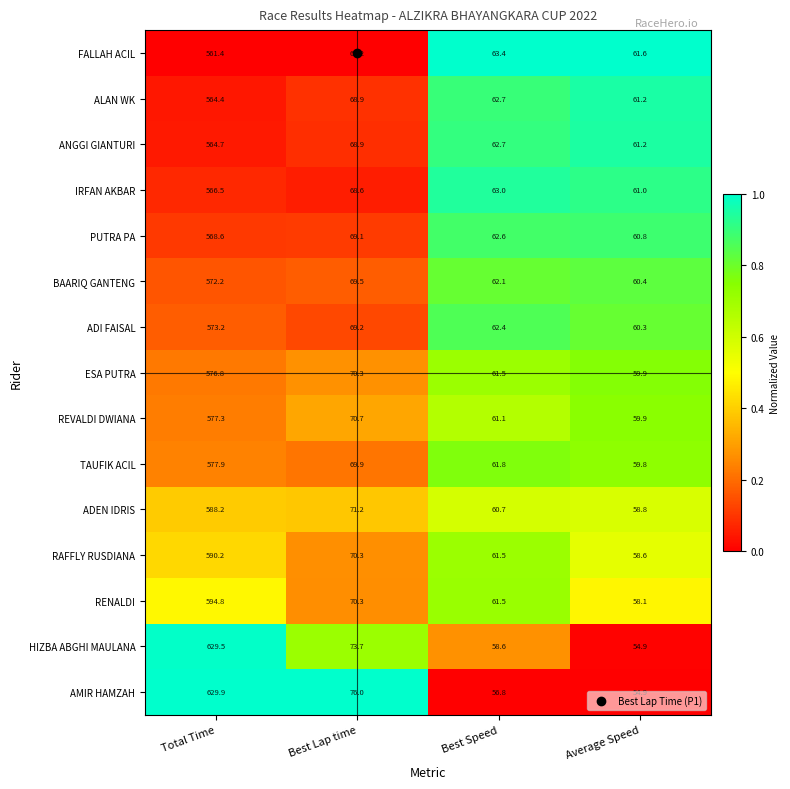

What is the sum of all RAFFLY RUSDIANA values?

780.6